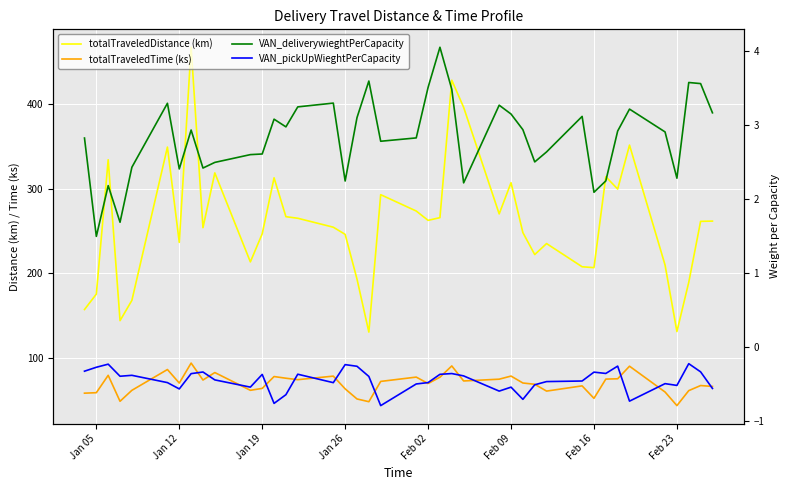

What is the sum of all VAN_deliverywieghtPerCapacity values?

113.4